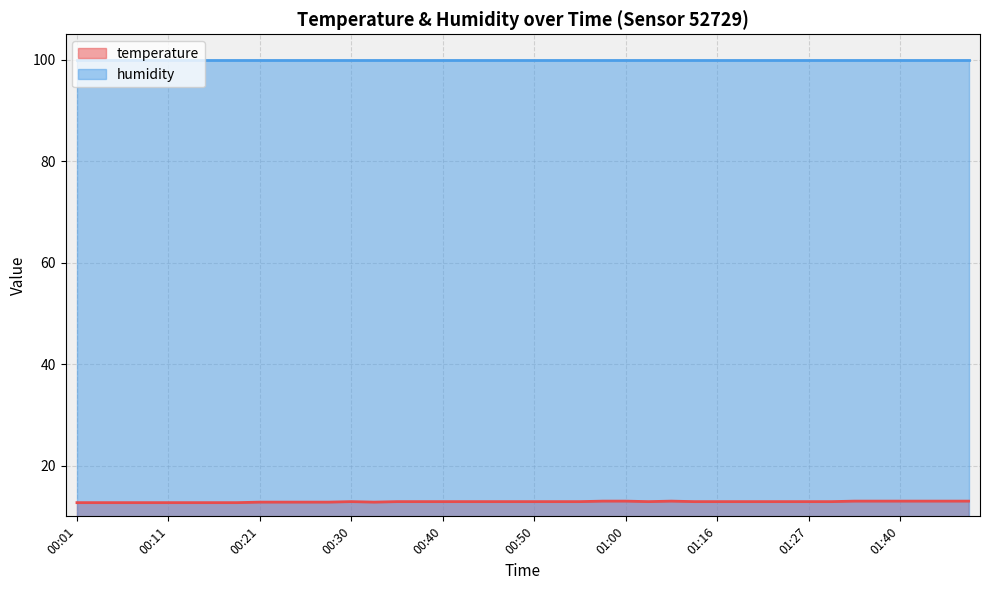

What is the value of the 7th point from the left?

12.7